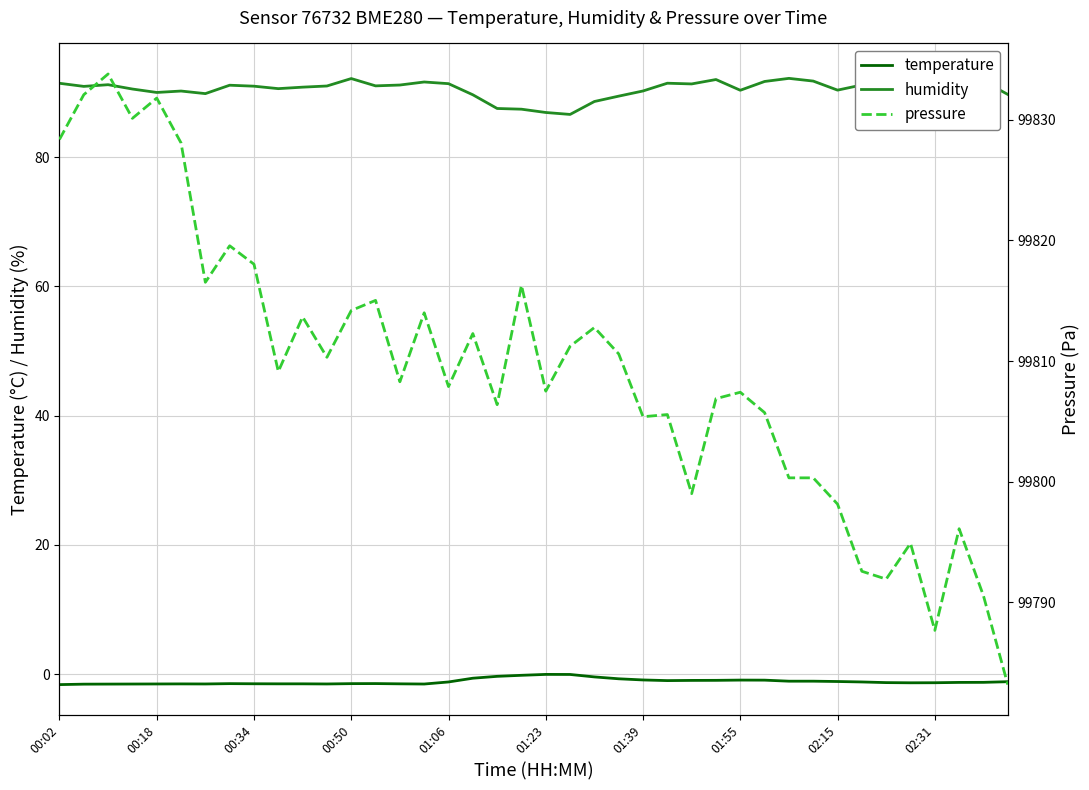

Which label corresponds to the smallest value in the chart?

00:02